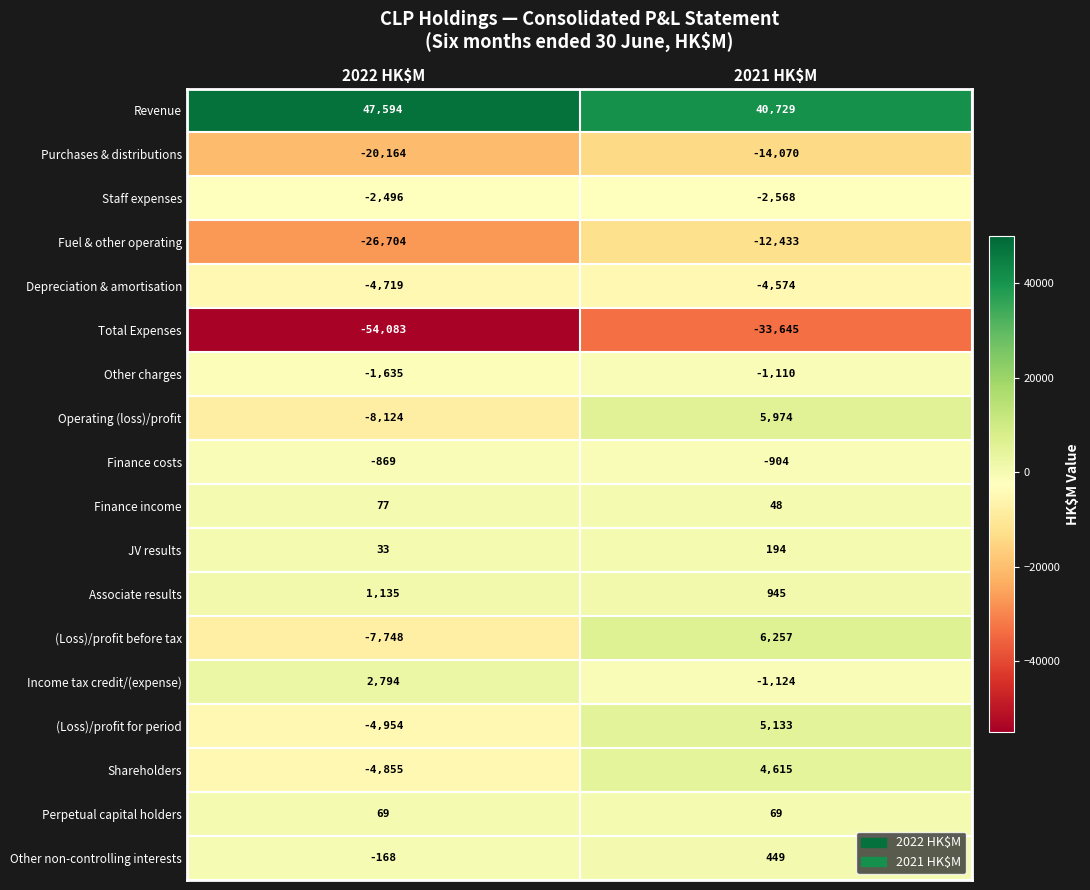

What is the difference between the maximum and minimum values in the Finance costs series?

35